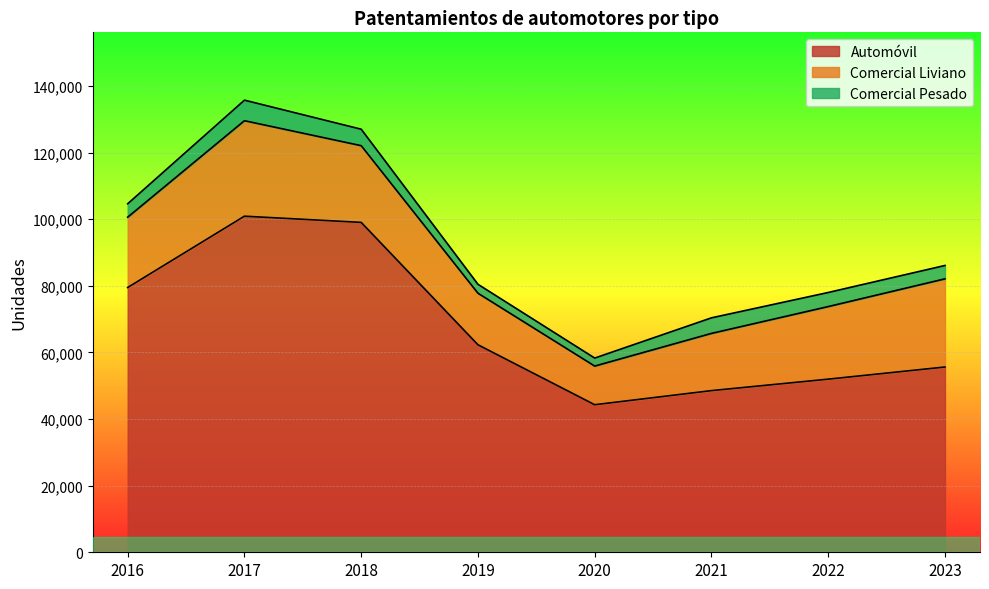

What is the spread (max minus min) of values at 2016?

75462